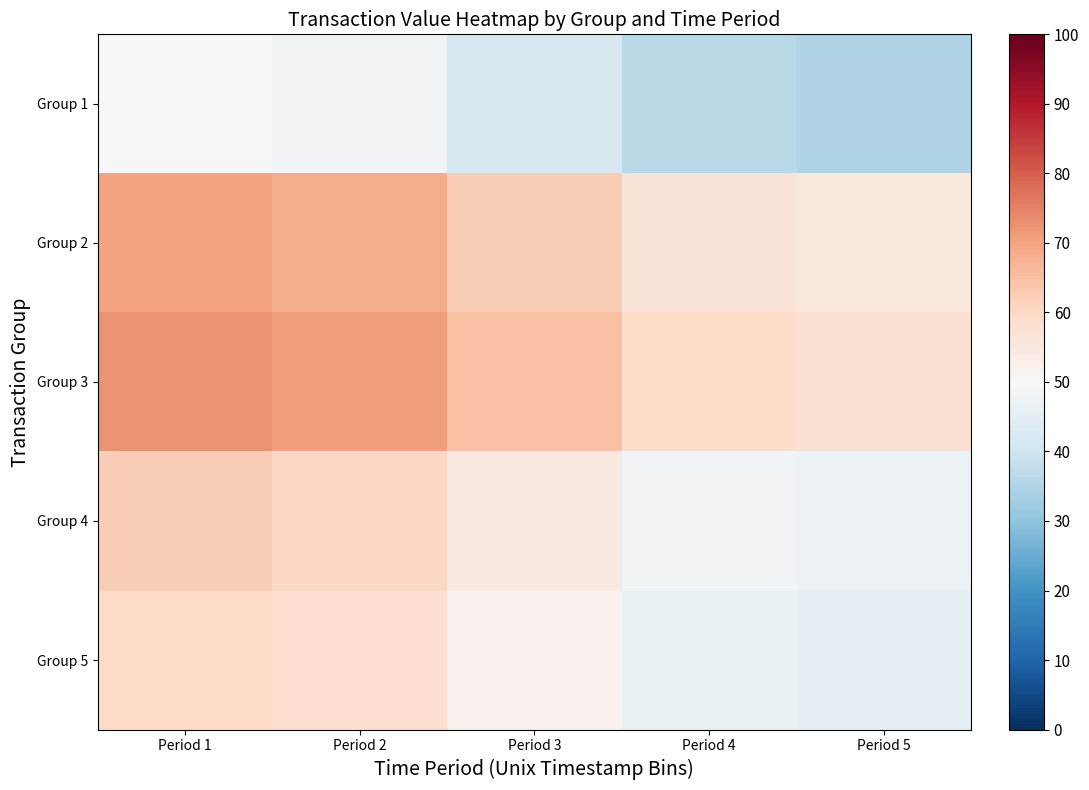

How many data points does each series have?

5